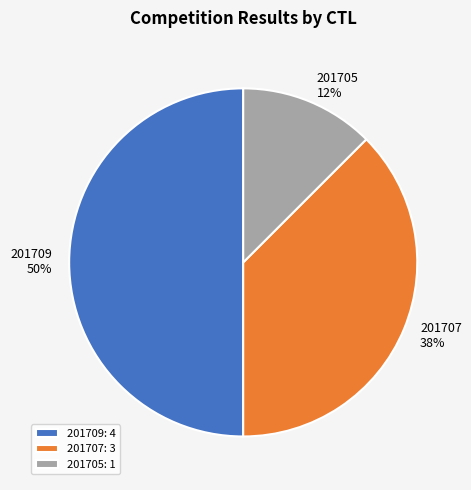

Which category has the smallest portion of the pie?

201705